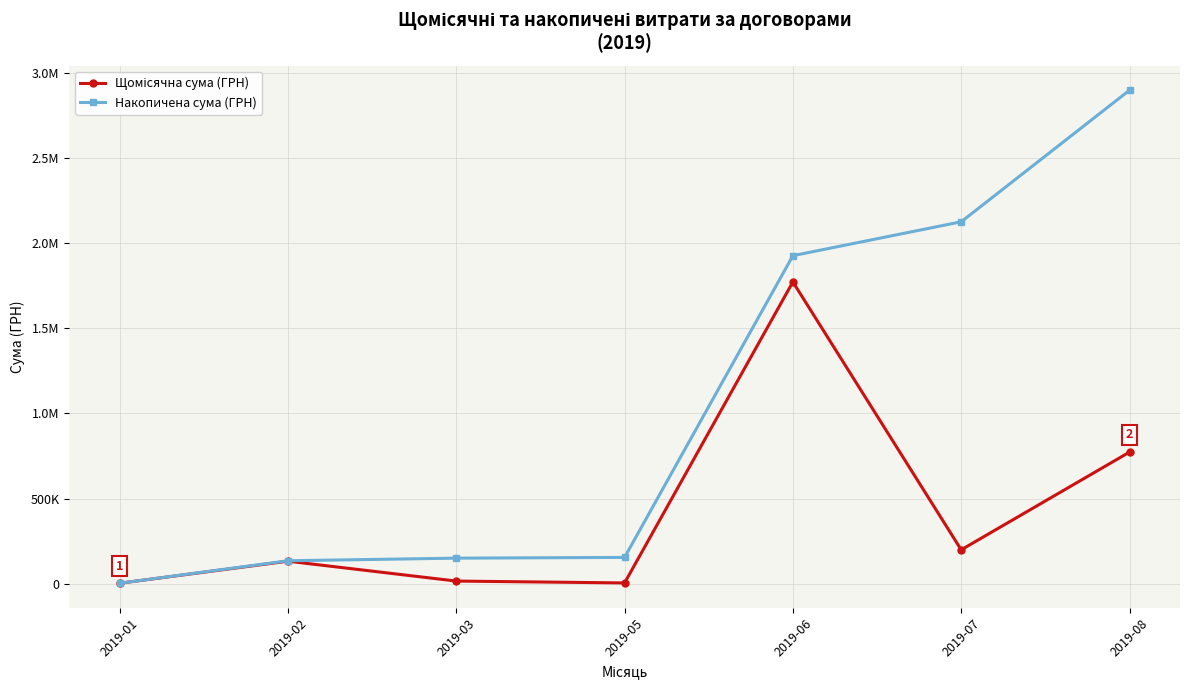

Which series has the widest spread of values?

Накопичена сума (ГРН)